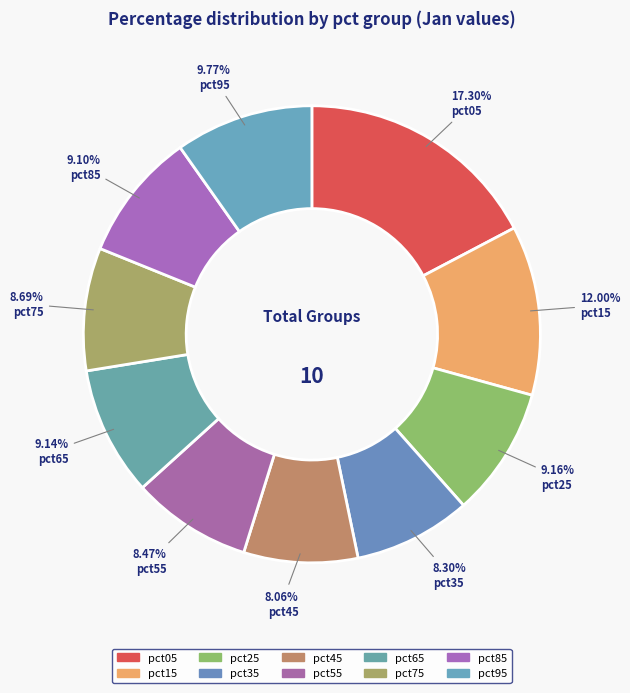

To the nearest percent, what is the difference between the pct95 and pct65 slice percentages?

1%